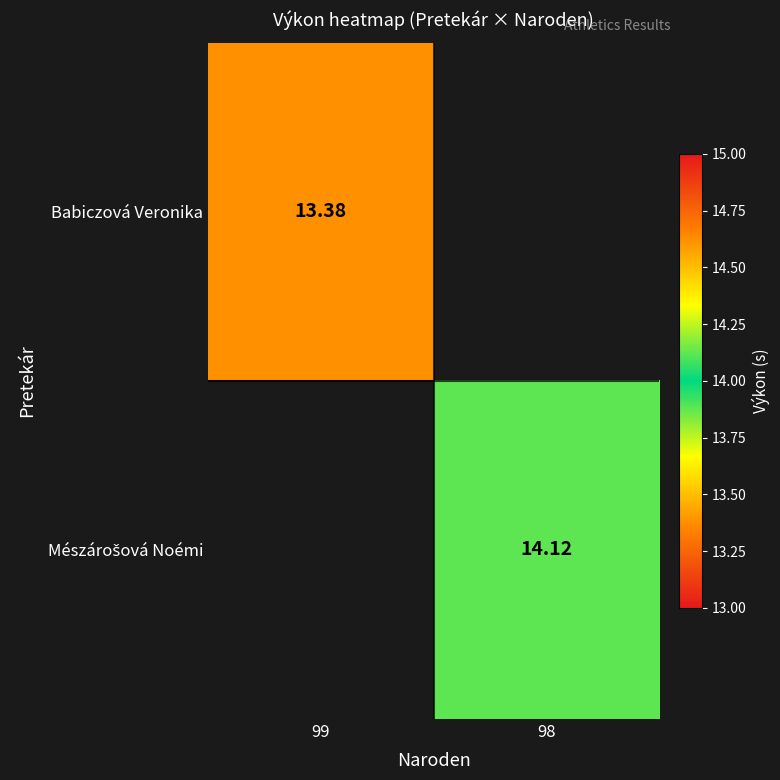

What is the greatest value displayed?

14.1